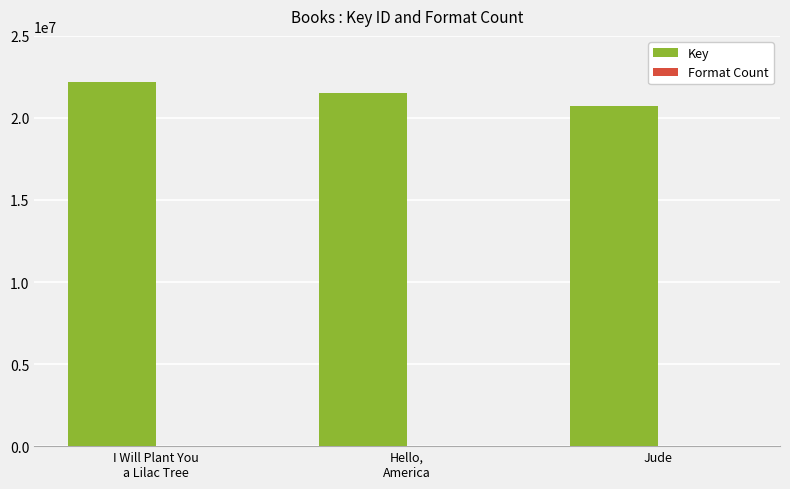

Which category has the highest value across all series?

I Will Plant You
a Lilac Tree